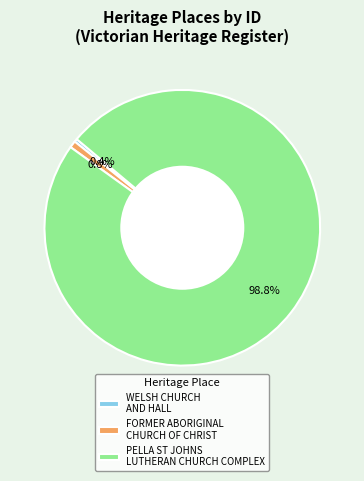

True or false: PELLA ST JOHNS LUTHERAN CHURCH COMPLEX accounts for 91% of the total.

False